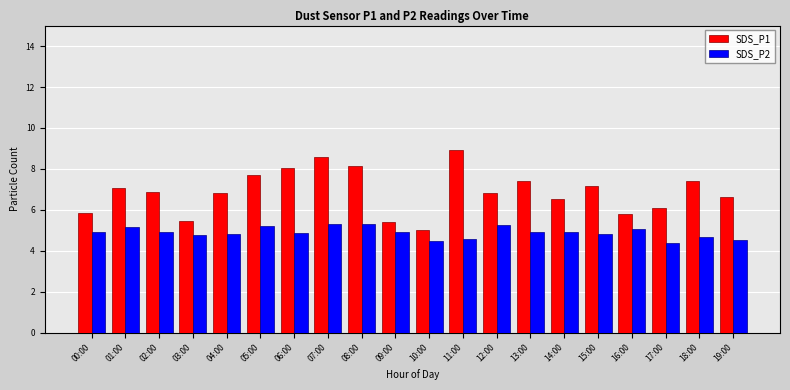

What are all the series names shown in the legend?

SDS_P1, SDS_P2